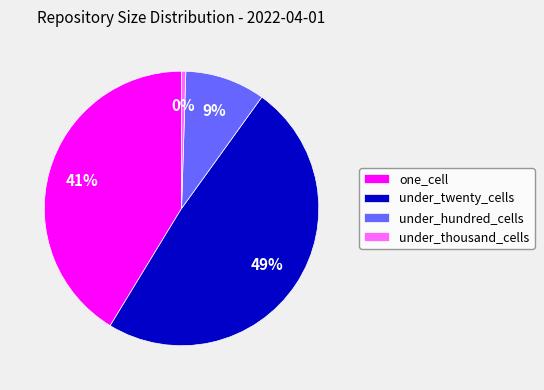

True or false: under_twenty_cells accounts for 40% of the total.

False